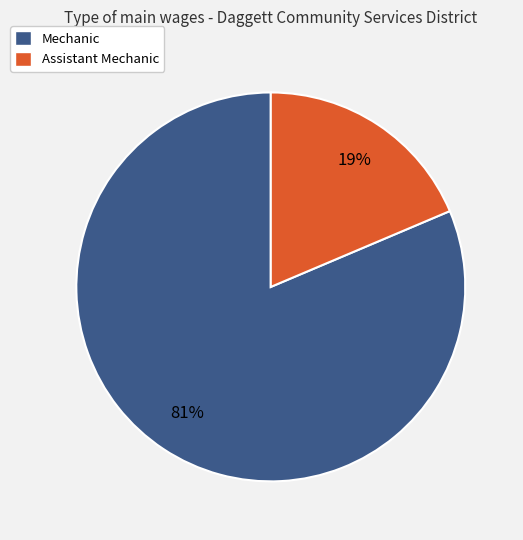

To the nearest percent, what portion does Assistant Mechanic represent?

19%